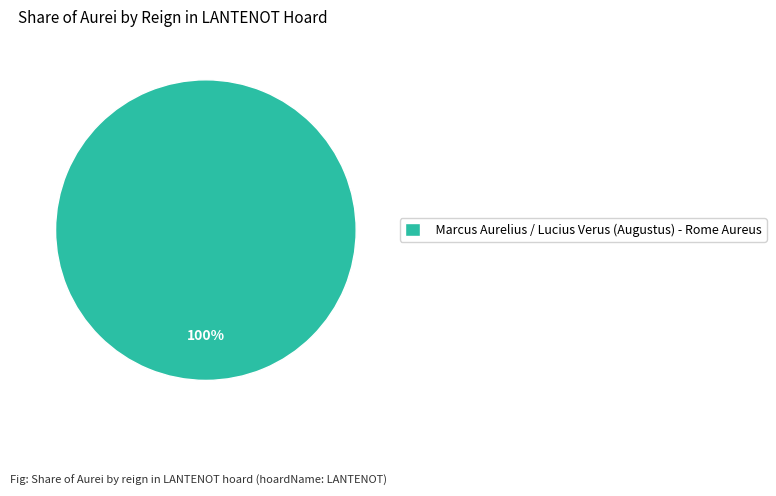

Rank the categories by value from lowest to highest.

Marcus Aurelius / Lucius Verus (Augustus) - Rome Aureus